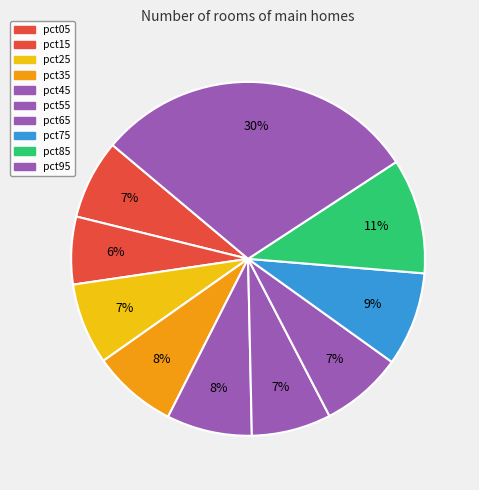

Count the number of slices in the pie.

10